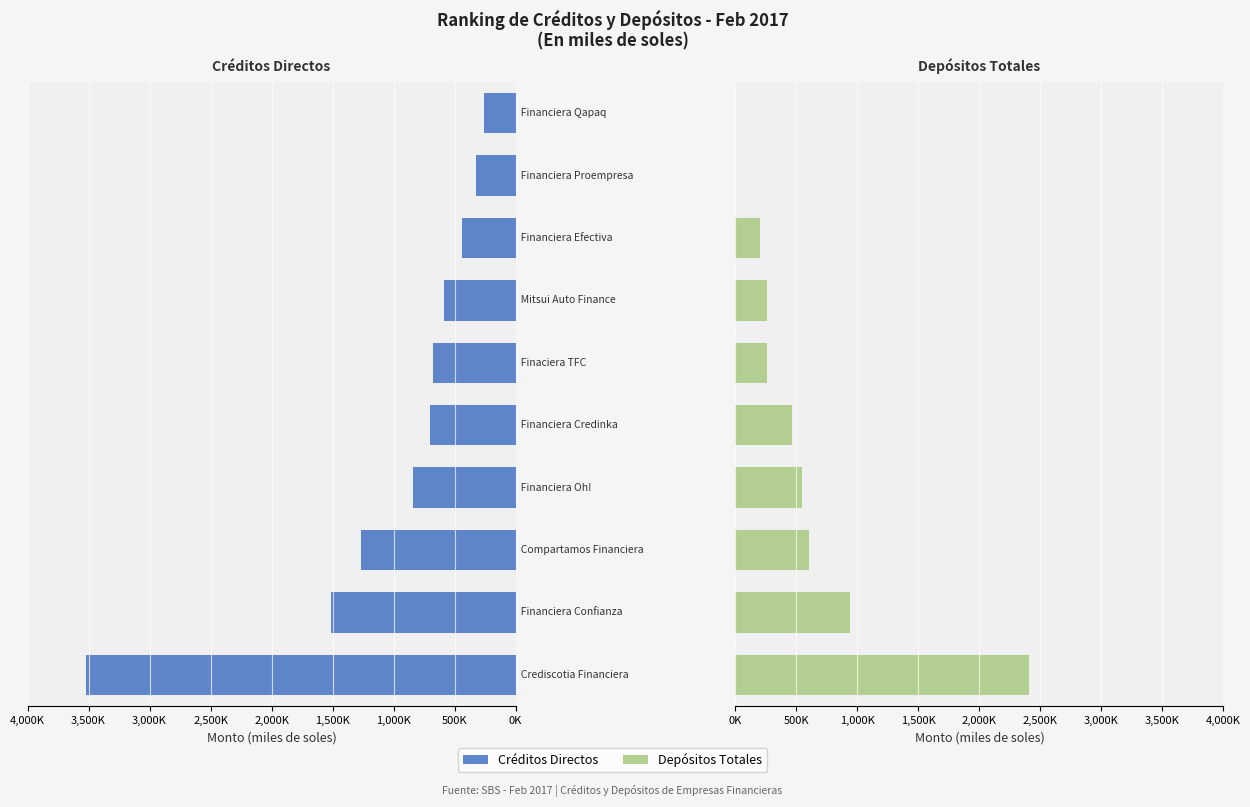

What is the difference between the maximum and minimum values in the Depósitos Totales series?

2402771.8